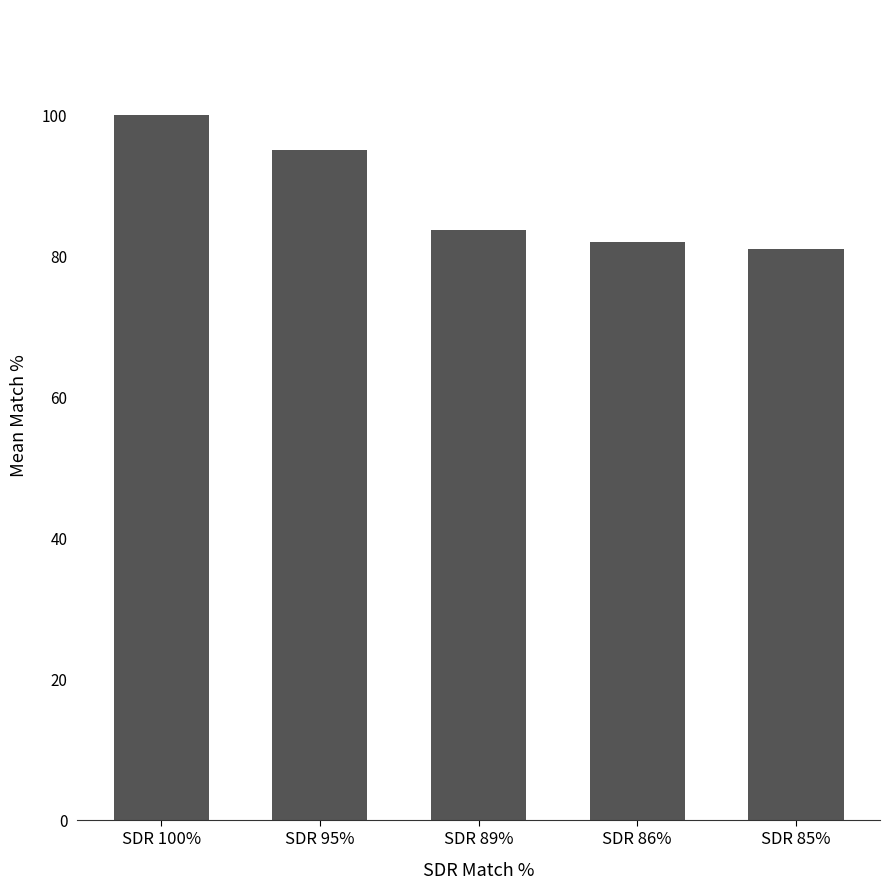

Rank the categories by value from lowest to highest.

SDR 85%, SDR 86%, SDR 89%, SDR 95%, SDR 100%